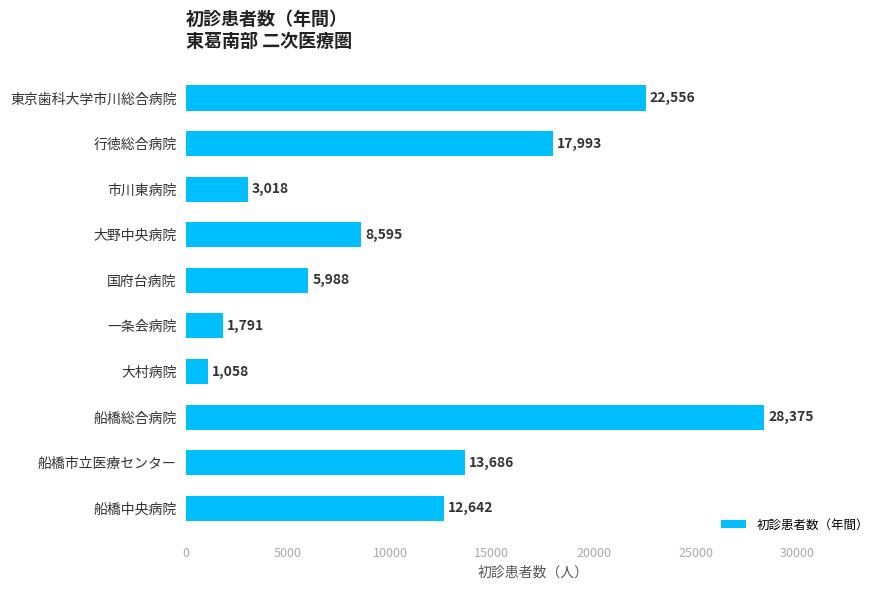

Reading bottom to top, transcribe all the data shown in this chart.

12642	13686	28375	1058	1791	5988	8595	3018	17993	22556